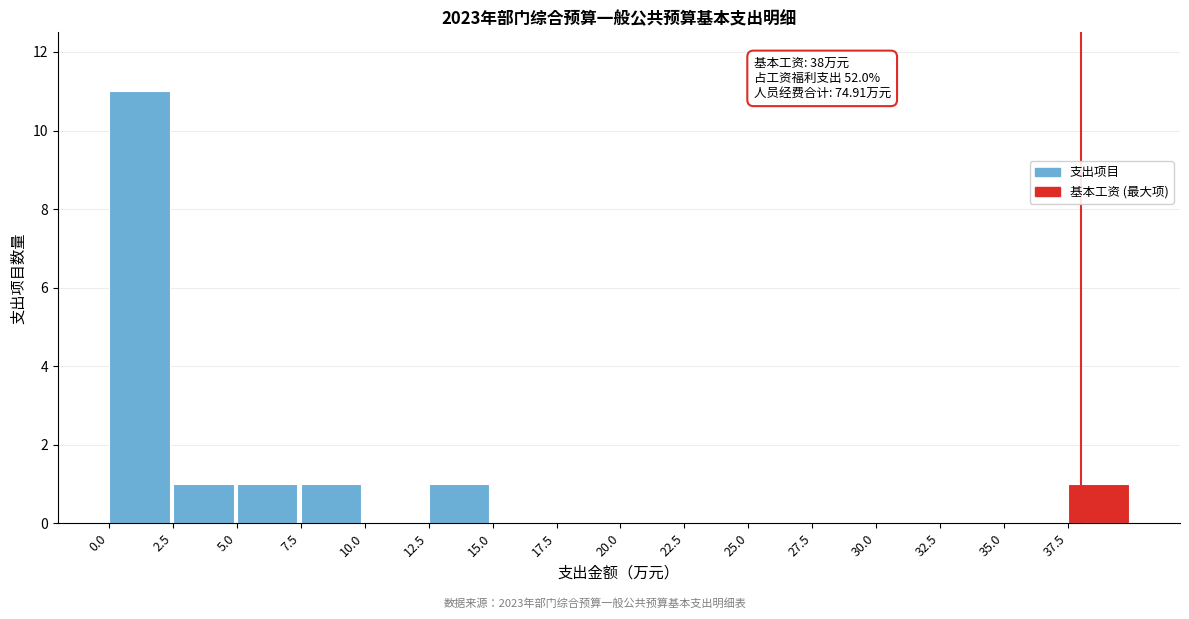

Which range on the x-axis has the tallest bar?

0.0 to 2.5